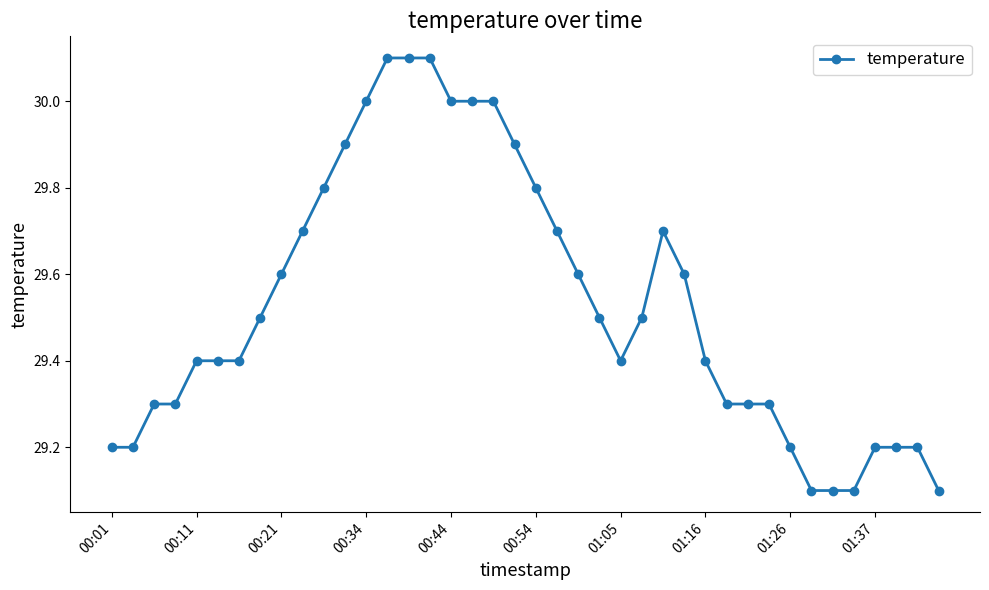

What is the greatest value displayed?

30.1